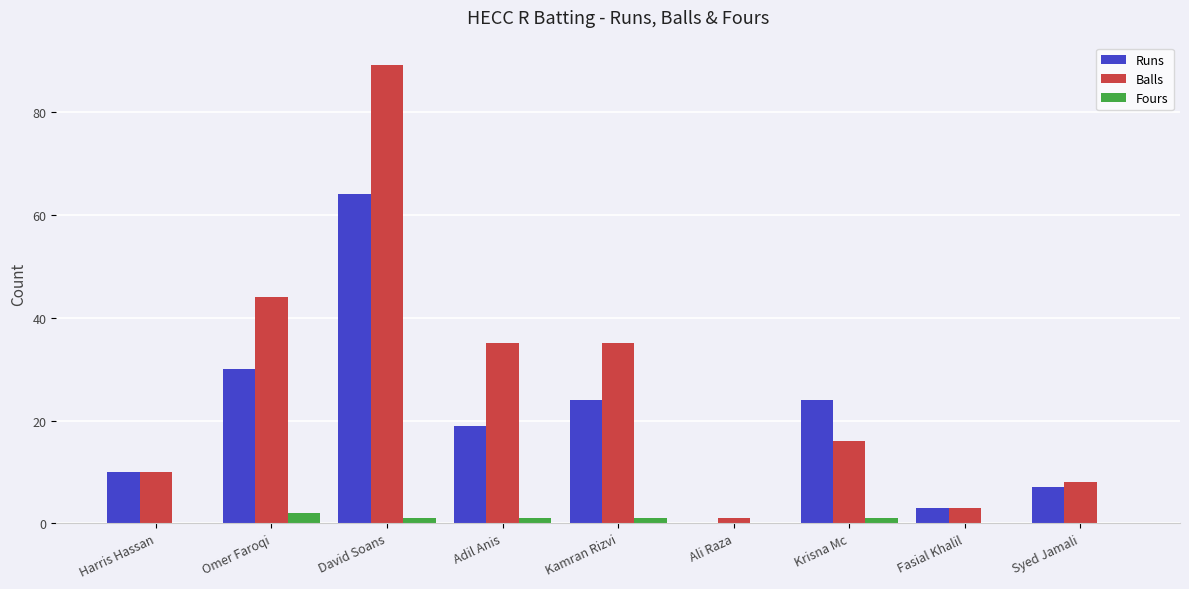

How many distinct data groups are displayed?

3